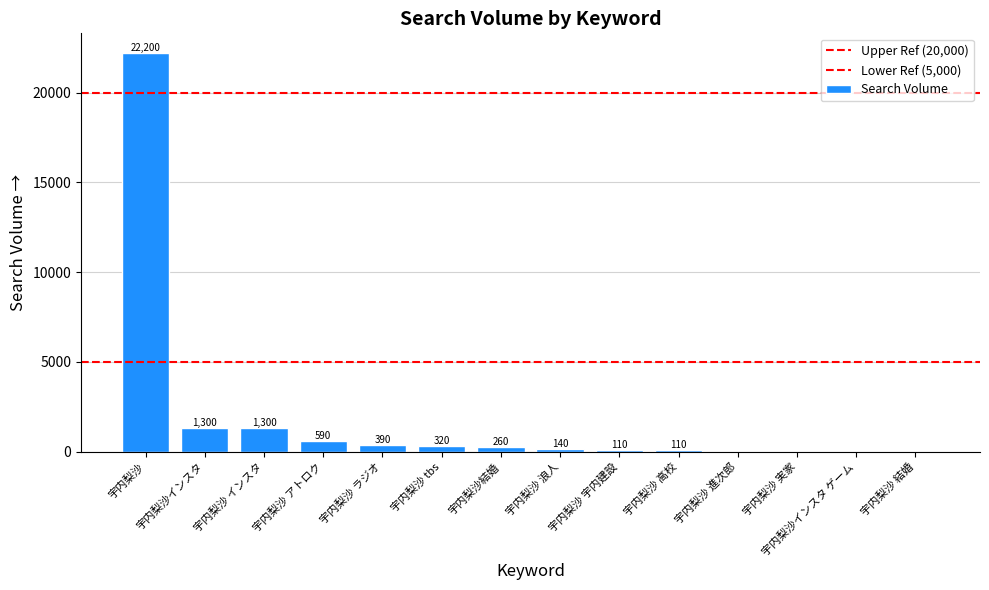

What is the label of the 8th bar from the left?

宇内梨沙 浪人